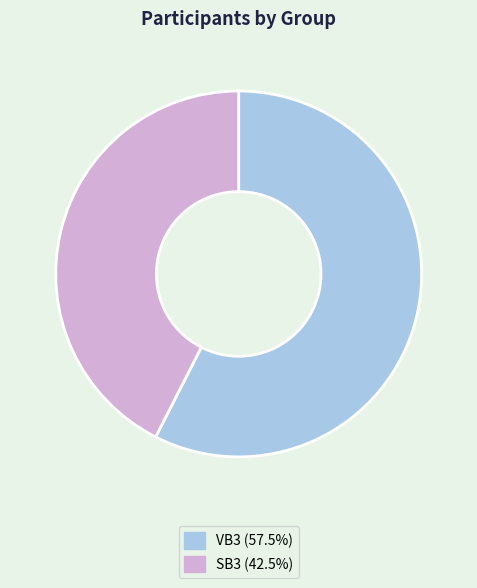

Rank the categories by value from lowest to highest.

SB3, VB3